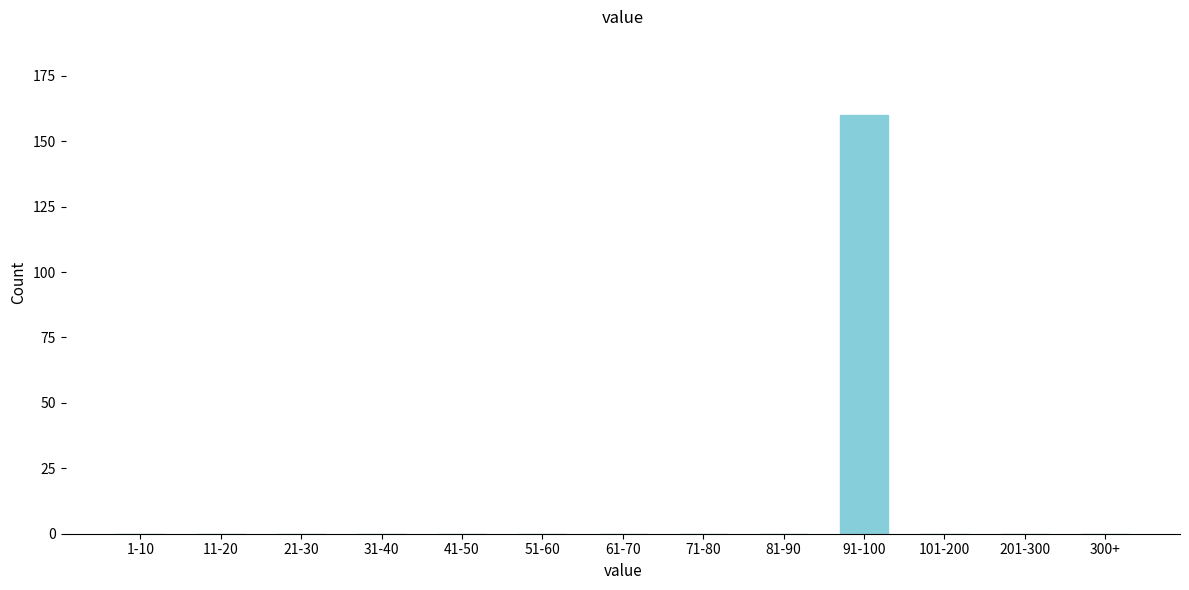

Reading left to right, transcribe all the data shown in this chart.

1-10=0	11-20=0	21-30=0	31-40=0	41-50=0	51-60=0	61-70=0	71-80=0	81-90=0	91-100=160	101-200=0	201-300=0	300+=0